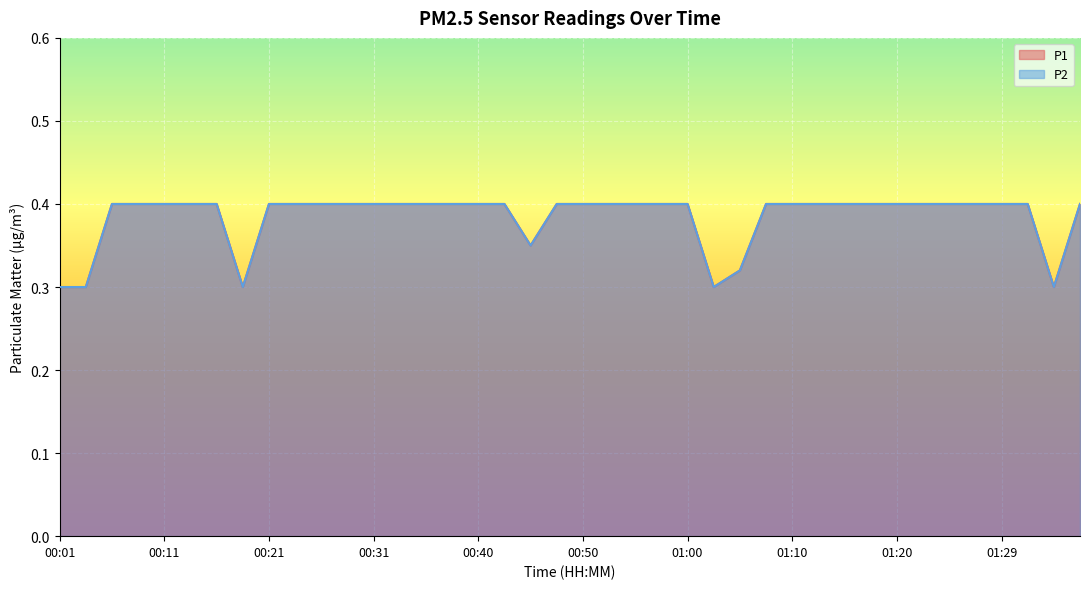

True or false: P2 and P1 intersect in this chart.

False